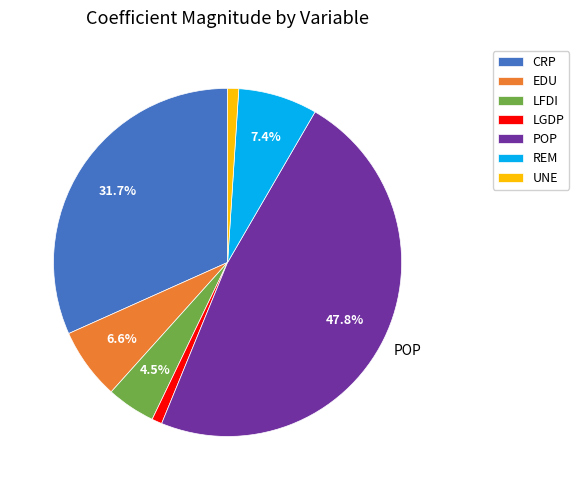

Approximately how many times larger is the value at POP compared to CRP?

1.5